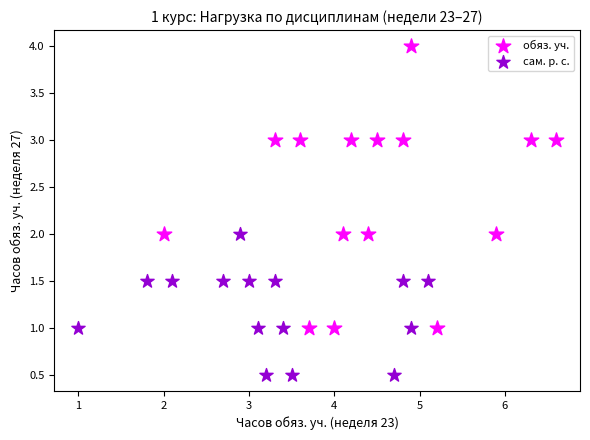

Which series contains the highest Y value?

обяз. уч.